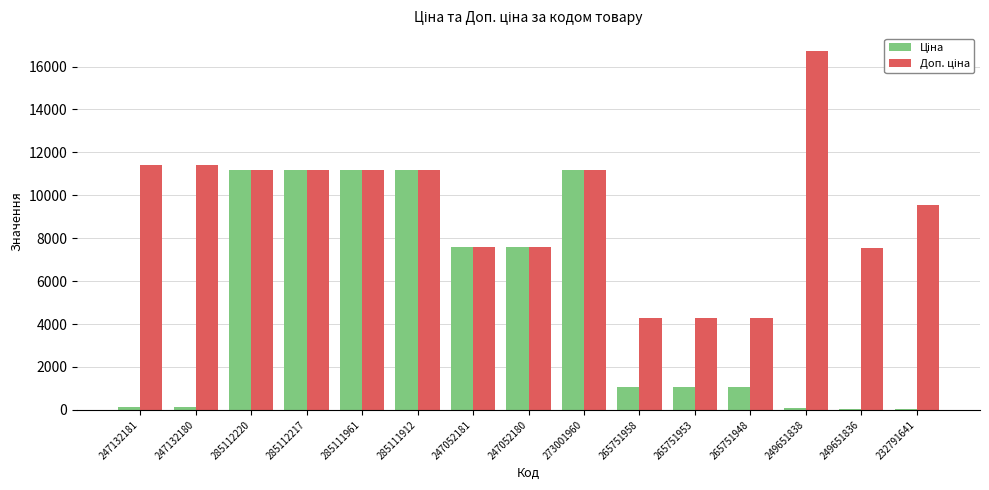

What is the total value across all series at 285111961?

22376.3